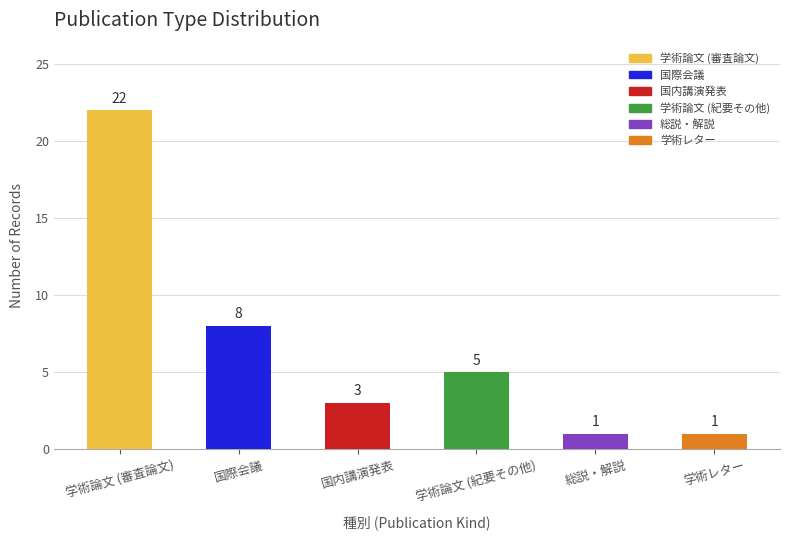

What is the ratio of the value at 国際会議 to the value at 国内講演発表?

2.7